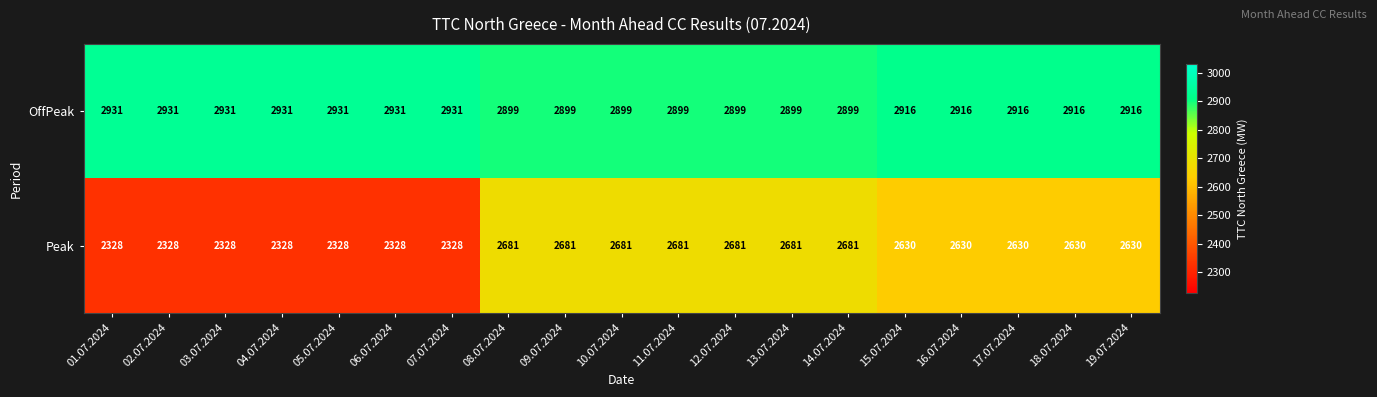

What is the smallest value displayed?

2328